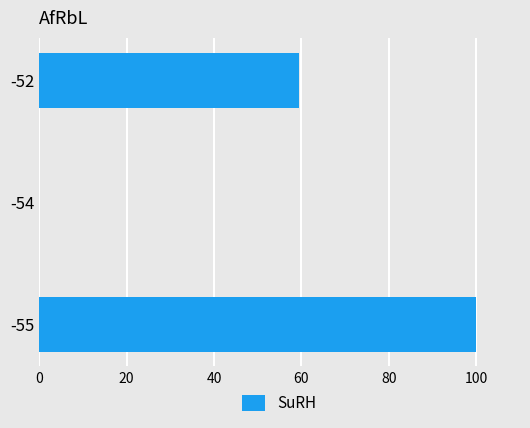

At which label is the value closest to 50?

-52